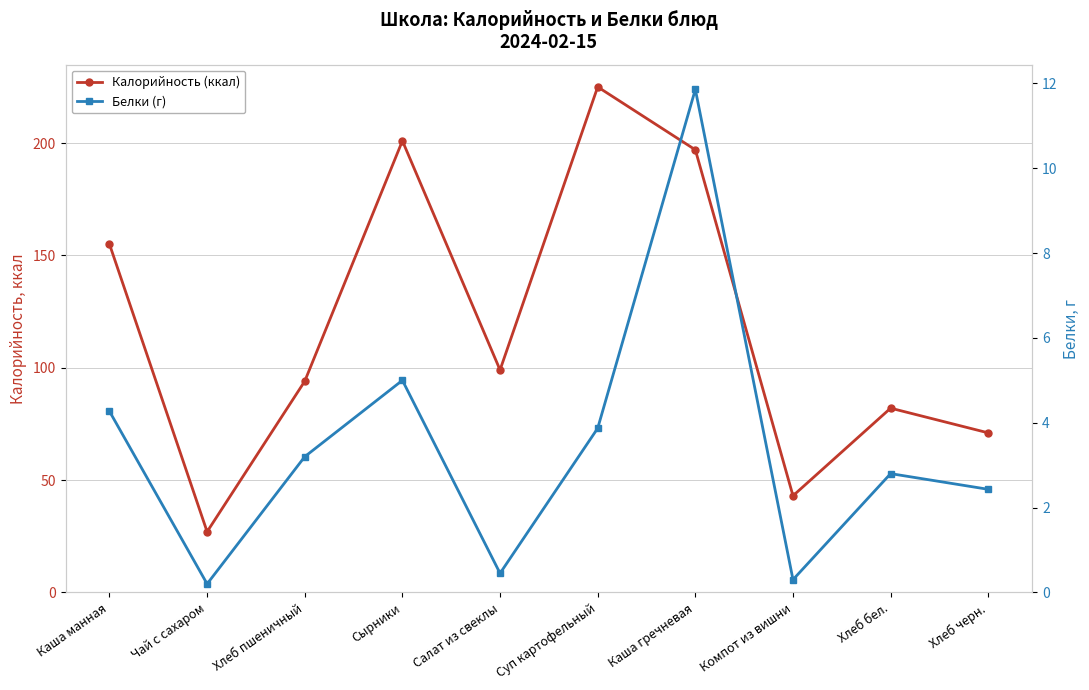

Is the value of Белки (г) at Сырники greater than the value of Калорийность (ккал) at Салат из свеклы?

No